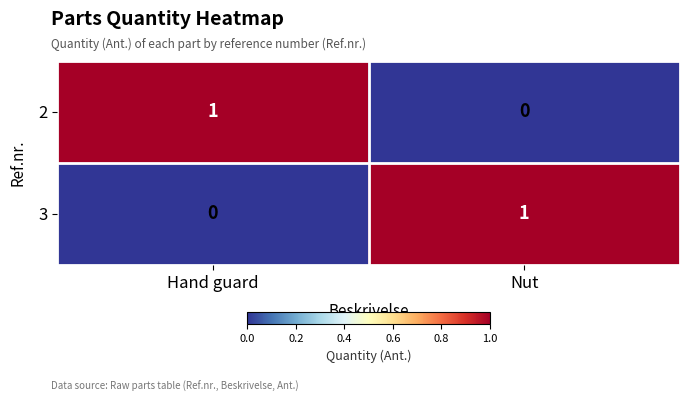

Is the value of 3 at Hand guard greater than the value of 2 at Hand guard?

No